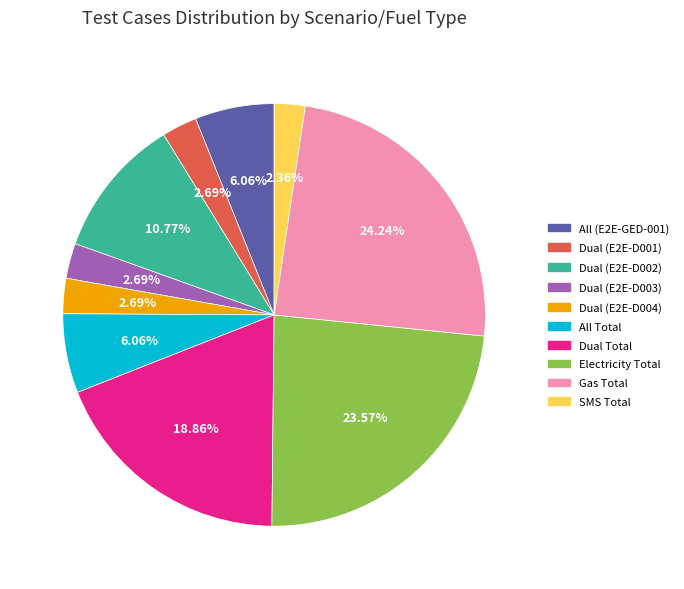

What is the largest slice in the pie chart?

Gas Total